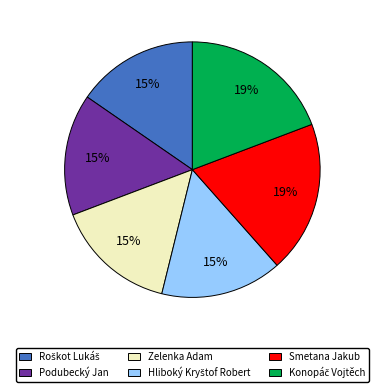

To the nearest percent, what is the average slice percentage?

17%